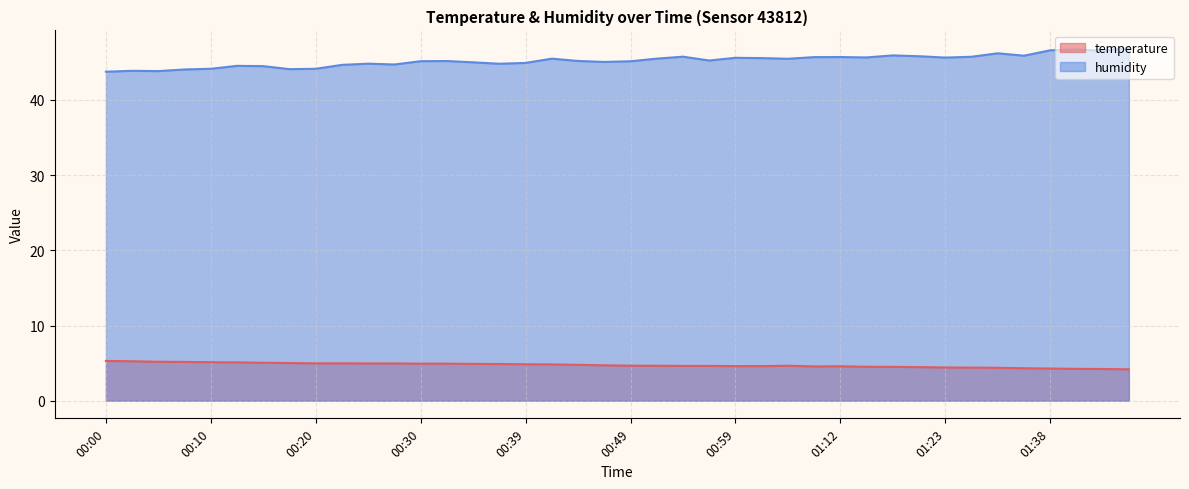

Which series has the largest total across all categories?

humidity